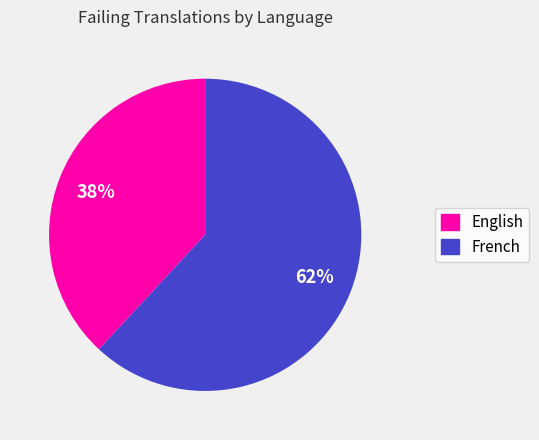

Which slice is the smallest?

English